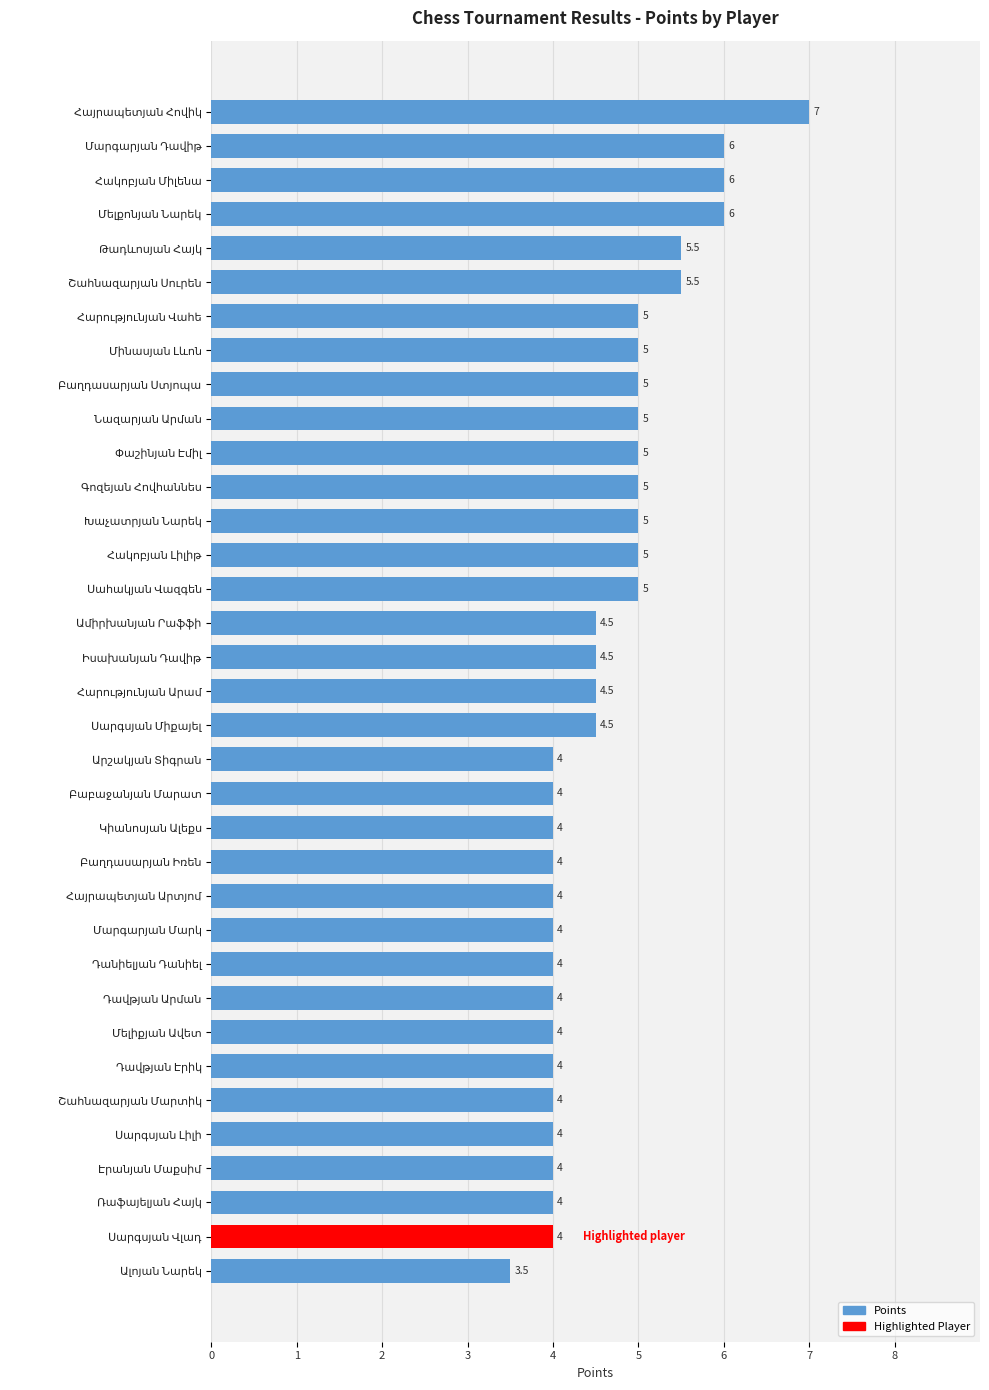

Are the bars grouped side by side (vs. stacked)?

No